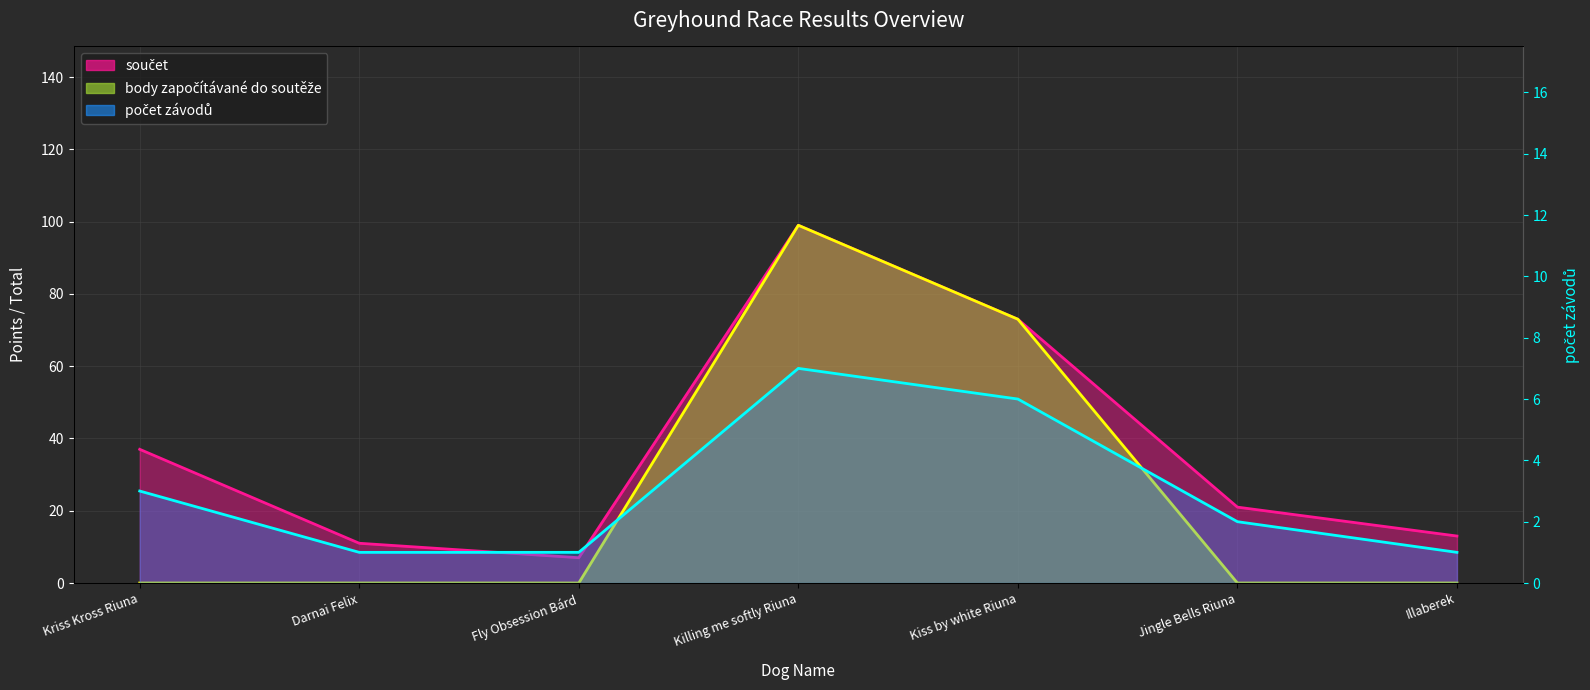

What is the difference between the second highest and minimum values in the počet závodů series?

5